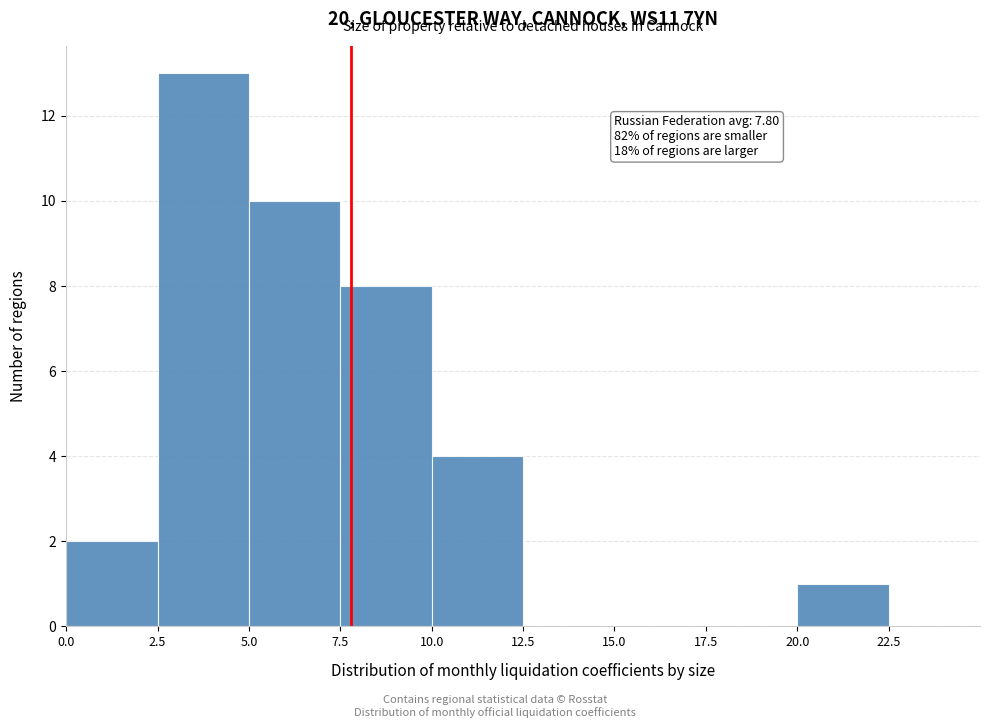

Which range on the x-axis has the tallest bar?

2.5 to 5.0